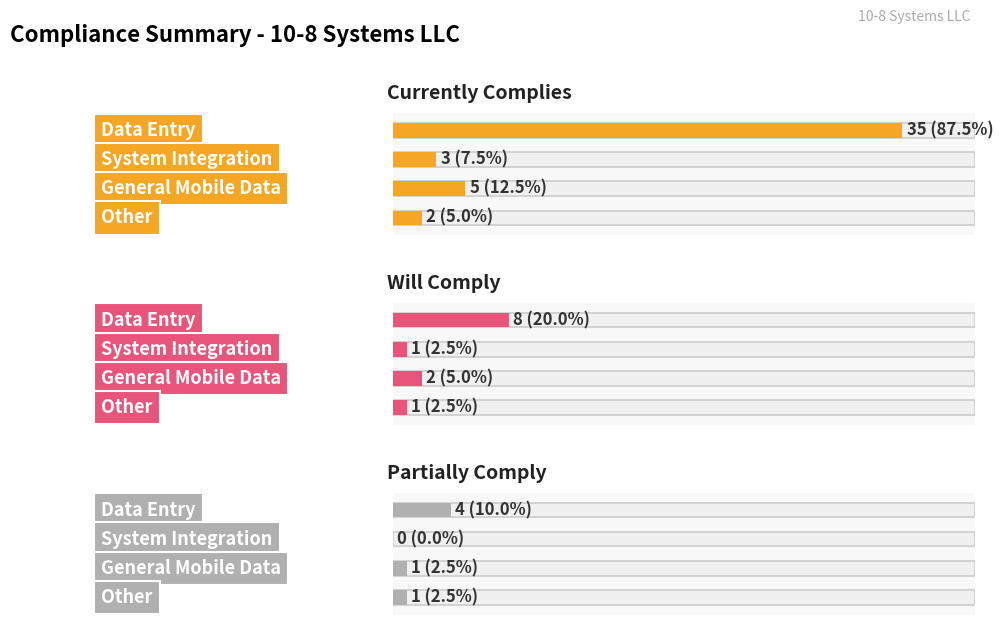

What is the average value of the Currently Complies series?

11